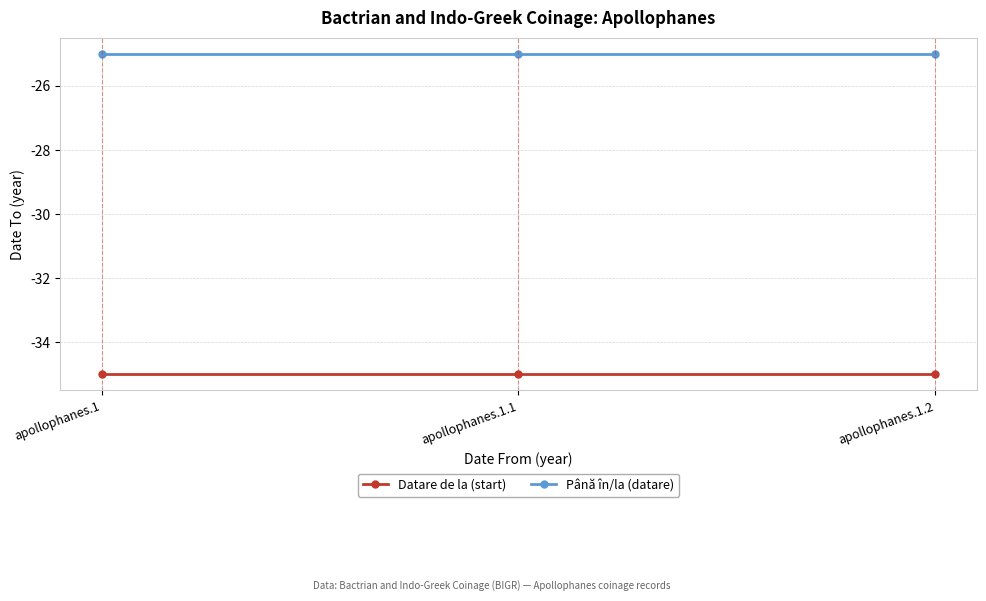

How many series are shown in this chart?

2